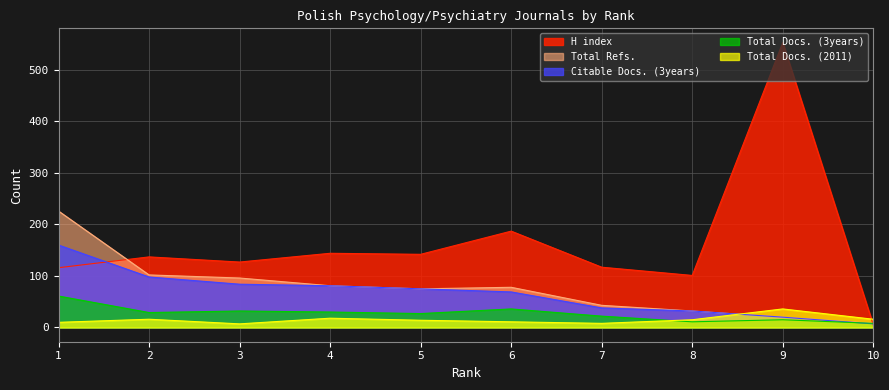

At which label is H index closest to 279?

6